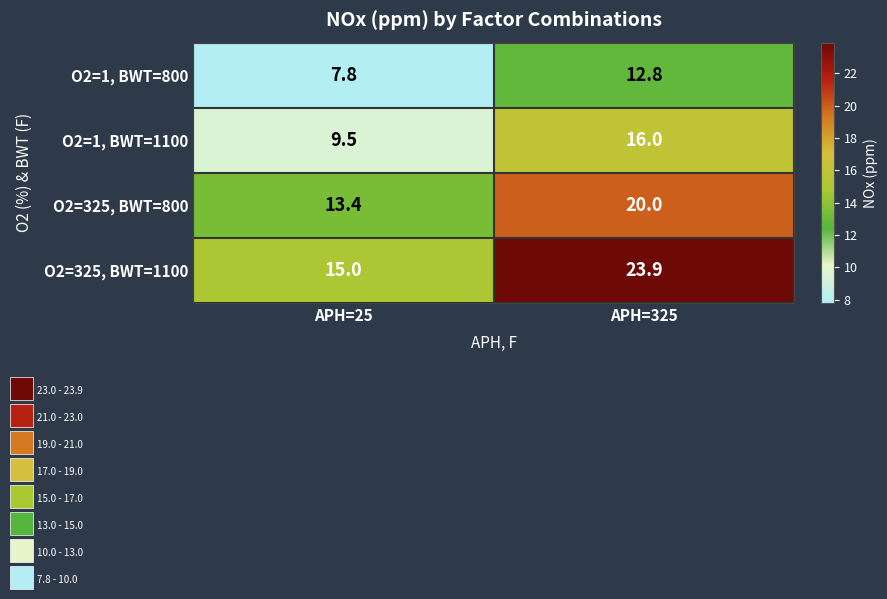

What is the difference between the maximum and minimum values in the O2=1, BWT=1100 series?

6.5